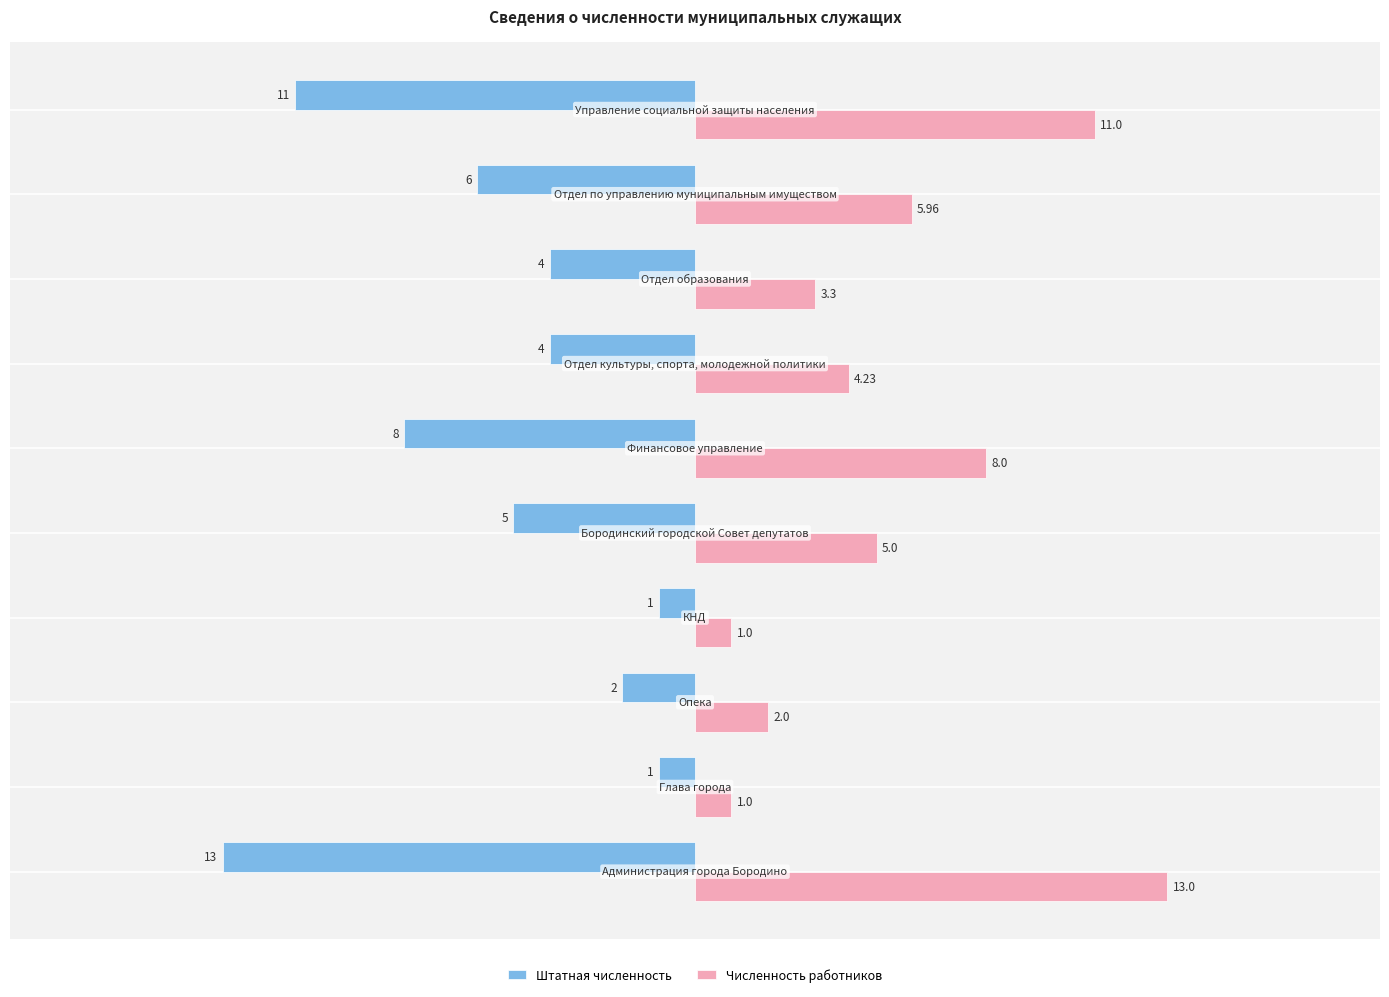

What is the difference between the maximum and second lowest values in the Численность работников series?

12.0